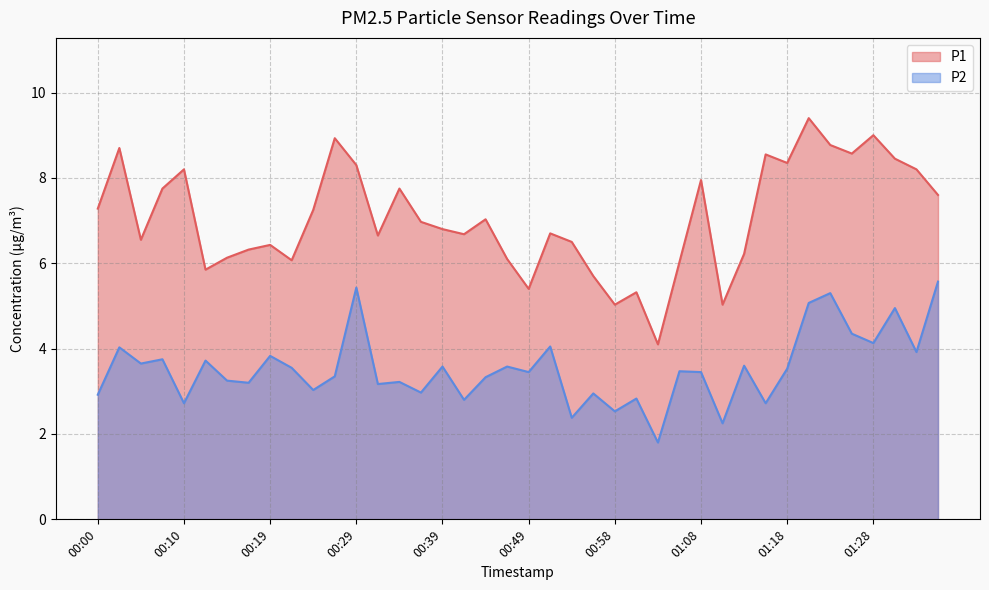

At how many categories does at least one series exceed 4?

40